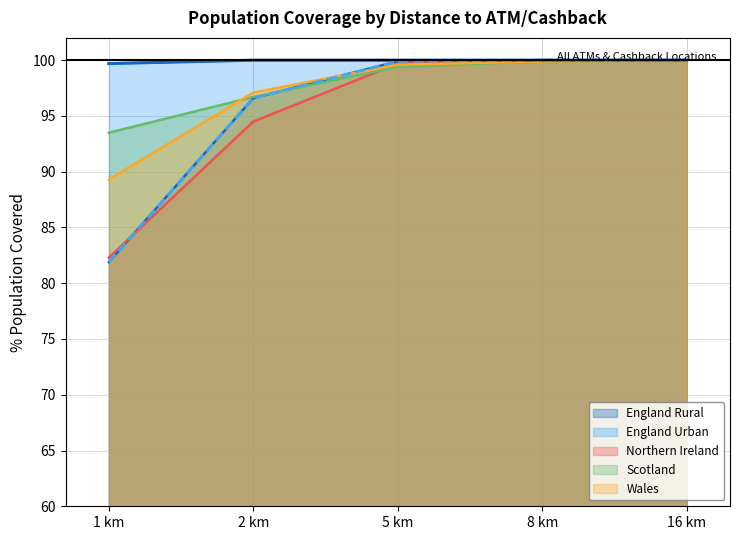

What are all the series names shown in the legend?

England Rural, England Urban, Northern Ireland, Scotland, Wales